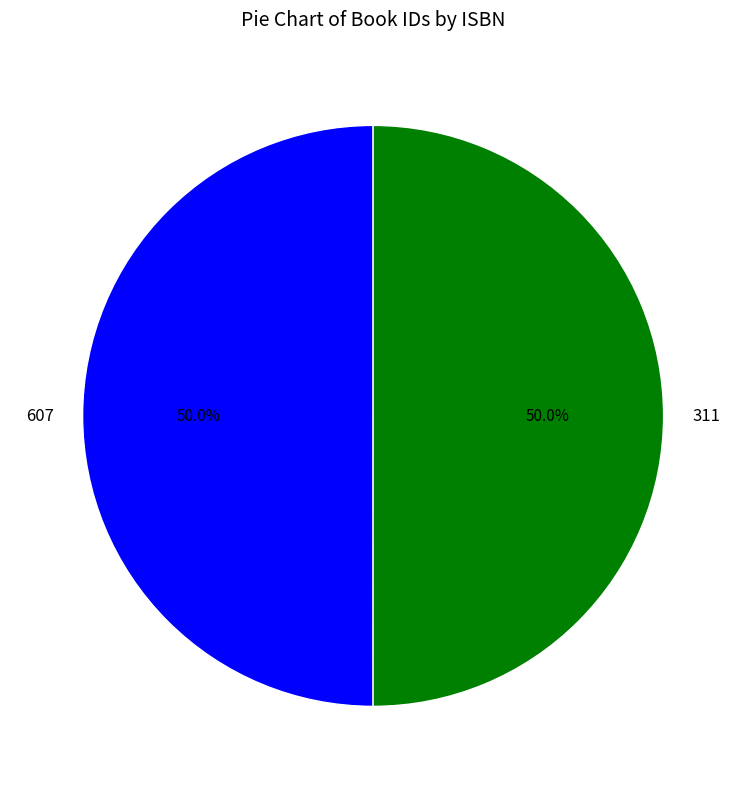

What percentage do 311 and 607 together represent?

100.0%